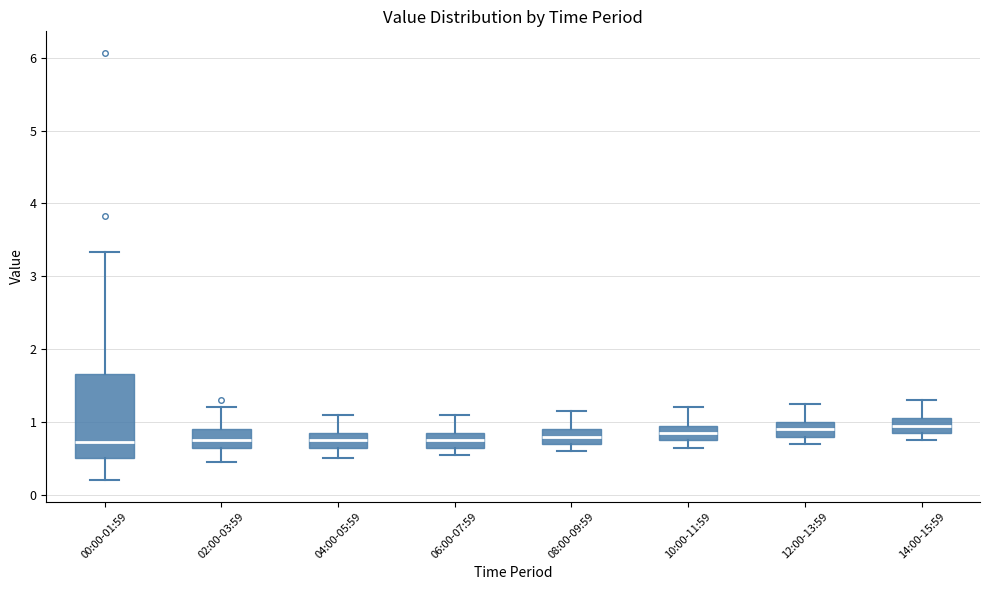

Reading left to right, transcribe this box plot: for each box, give where its median line is, the range the box spans, and where its two whiskers end, as read against the y-axis. The values are not printed on the chart, so give them approximately, as read against the axis.

00:00-01:59: median 0.7, box 0.5 to 1.7, whiskers 0.2 to 3.3
02:00-03:59: median 0.8, box 0.6 to 0.9, whiskers 0.5 to 1.2
04:00-05:59: median 0.8, box 0.7 to 0.9, whiskers 0.5 to 1.1
06:00-07:59: median 0.8, box 0.7 to 0.9, whiskers 0.6 to 1.1
08:00-09:59: median 0.8, box 0.7 to 0.9, whiskers 0.6 to 1.2
10:00-11:59: median 0.9, box 0.8 to 1.0, whiskers 0.7 to 1.2
12:00-13:59: median 0.9, box 0.8 to 1.0, whiskers 0.7 to 1.3
14:00-15:59: median 1.0, box 0.9 to 1.1, whiskers 0.8 to 1.3